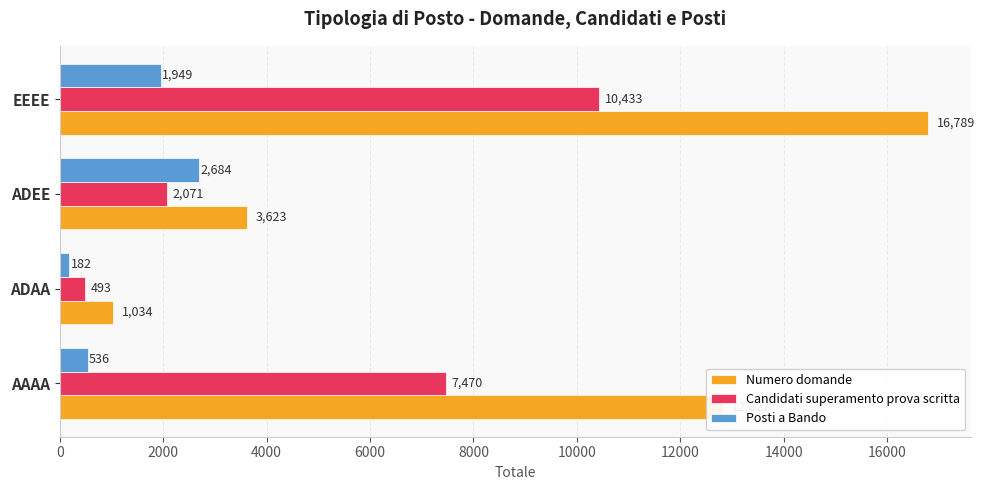

What is the total value across all series at AAAA?

20833